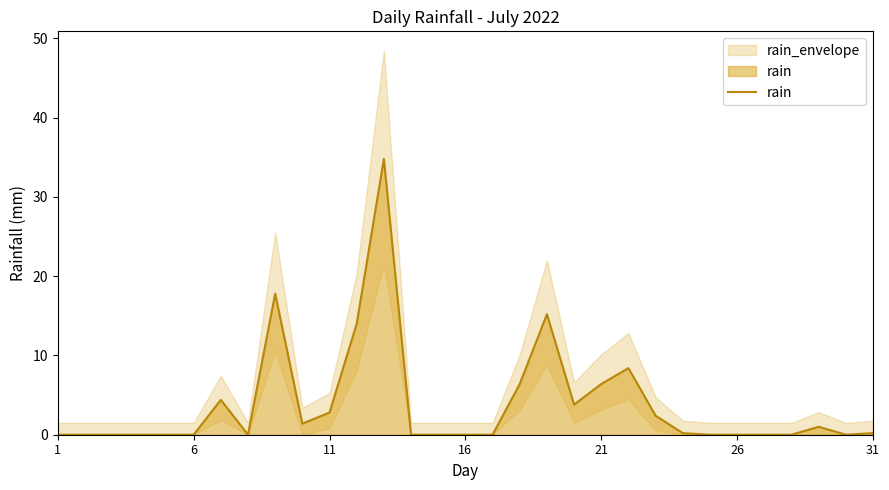

The value of rain at 26 is 16.7. True or false?

False